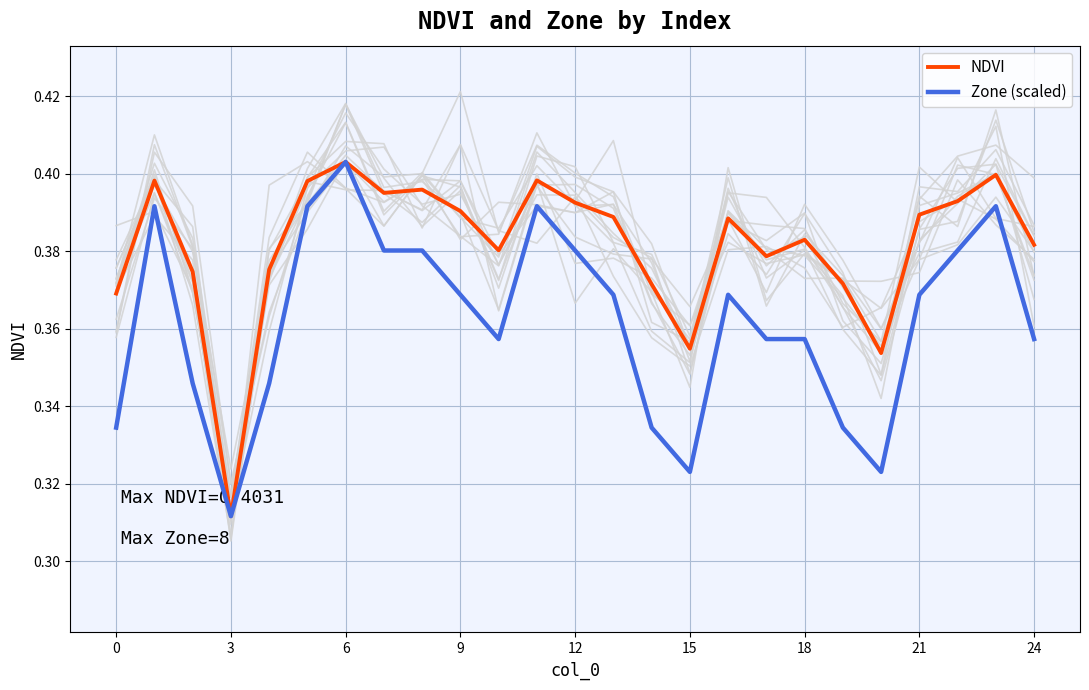

Which category has the highest value in the NDVI series?

6